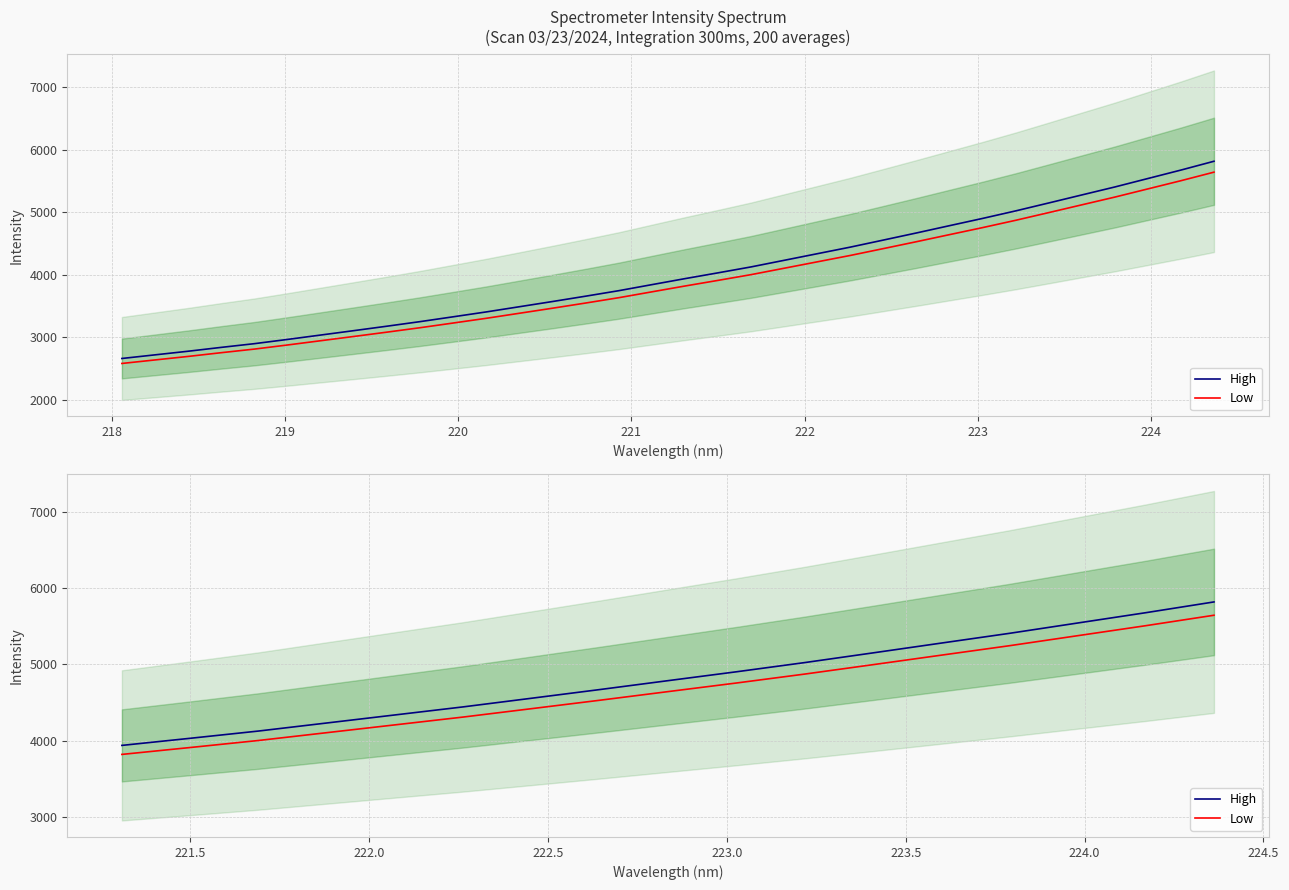

Which series has the widest spread of values?

High